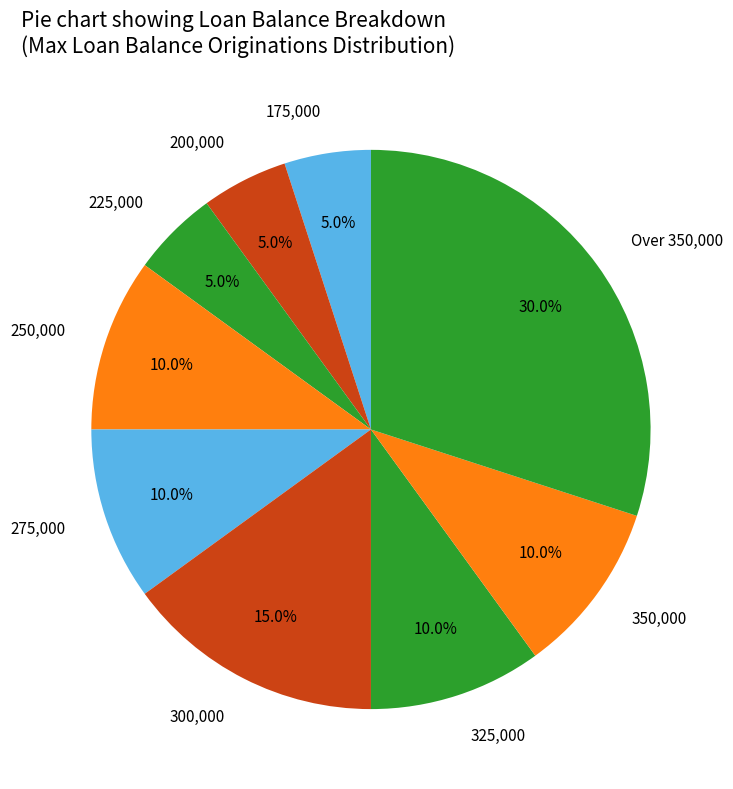

Which has a higher value, Over 350,000 or 250,000?

Over 350,000